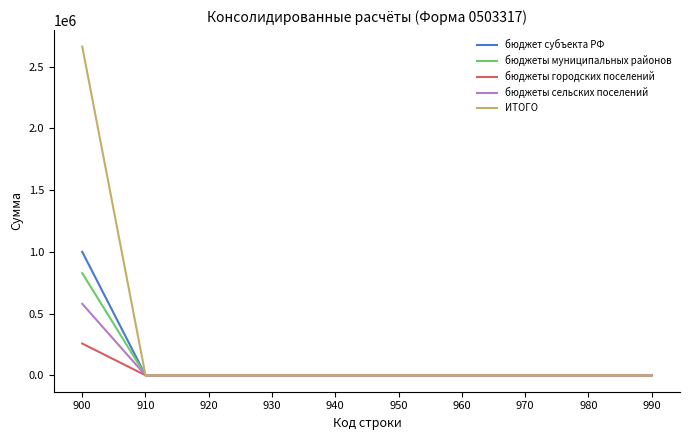

What are all the series names shown in the legend?

бюджет субъекта РФ, бюджеты муниципальных районов, бюджеты городских поселений, бюджеты сельских поселений, ИТОГО